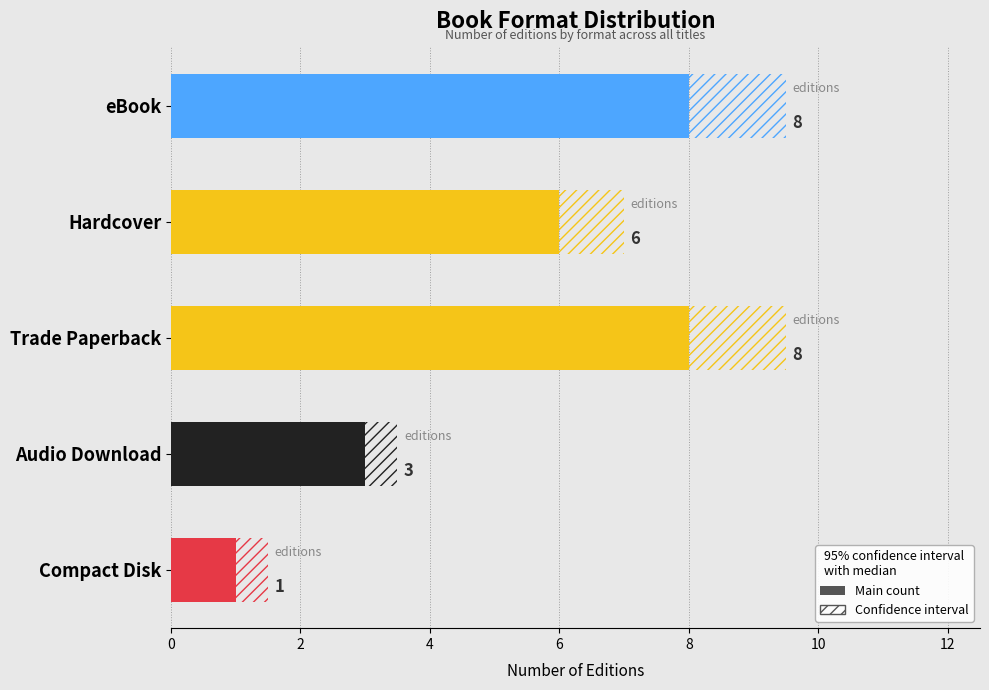

What is the difference between the maximum and minimum values?

7